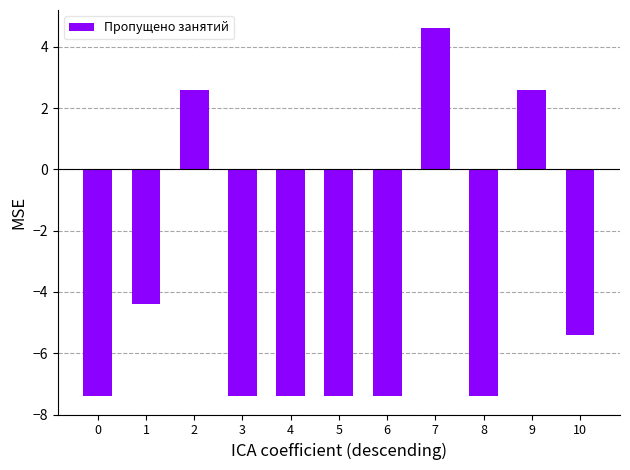

True or false: the data shows -7.4 at 4.

True